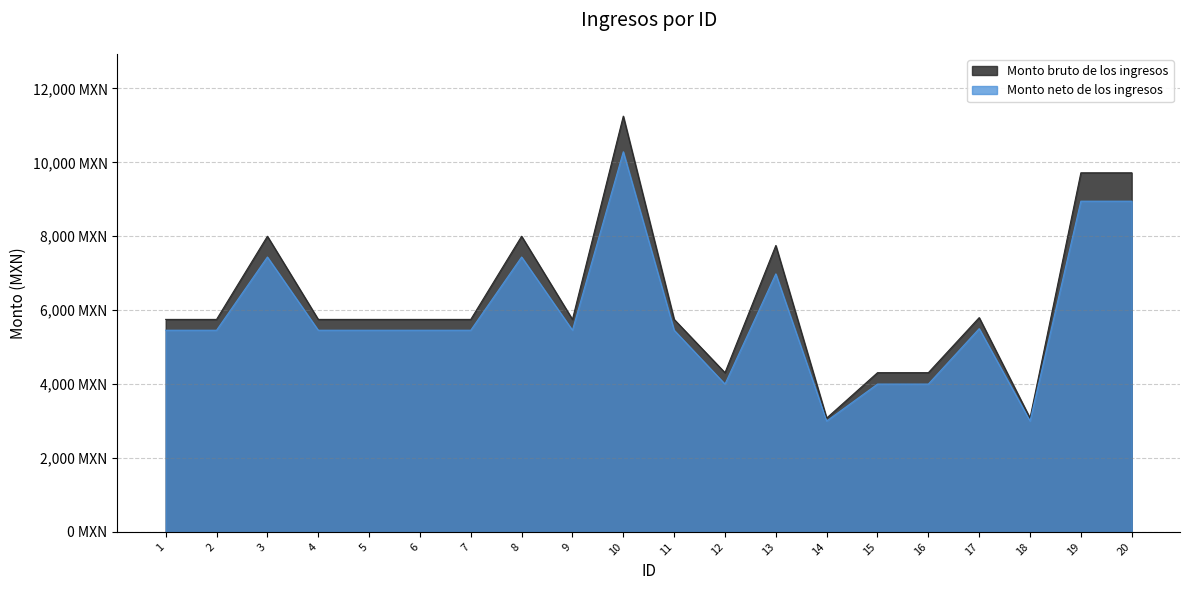

Count the number of categories in the chart.

20